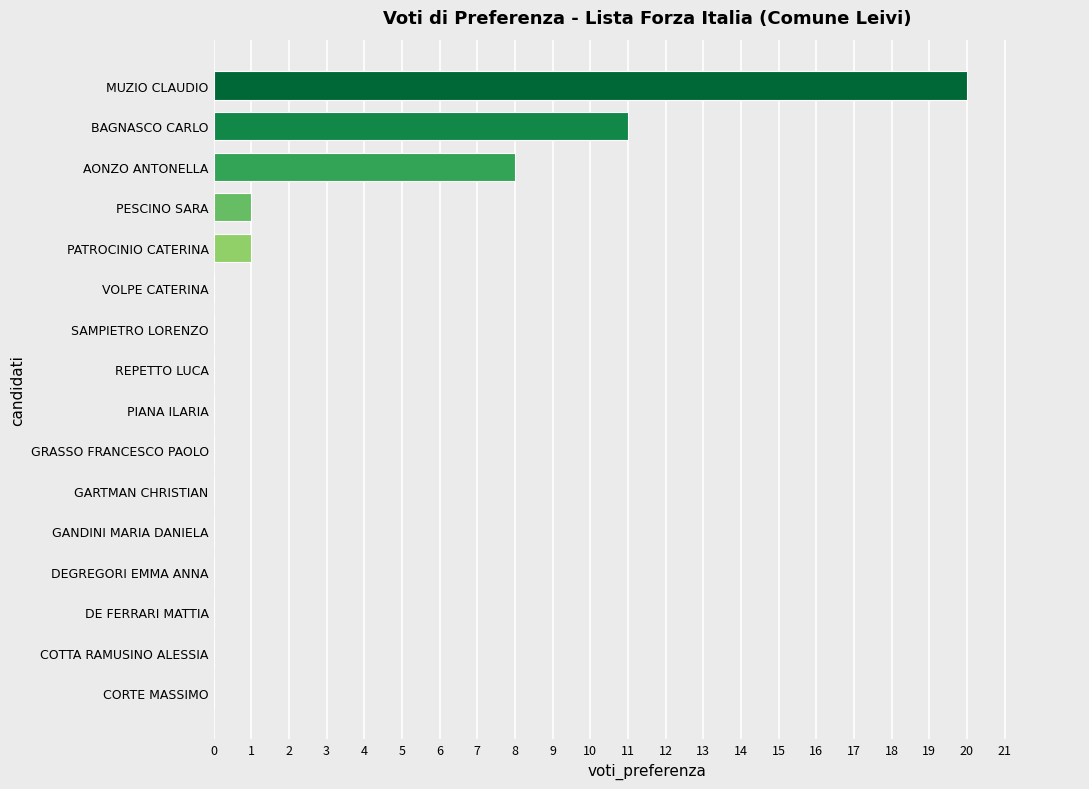

How many distinct data groups are displayed?

1